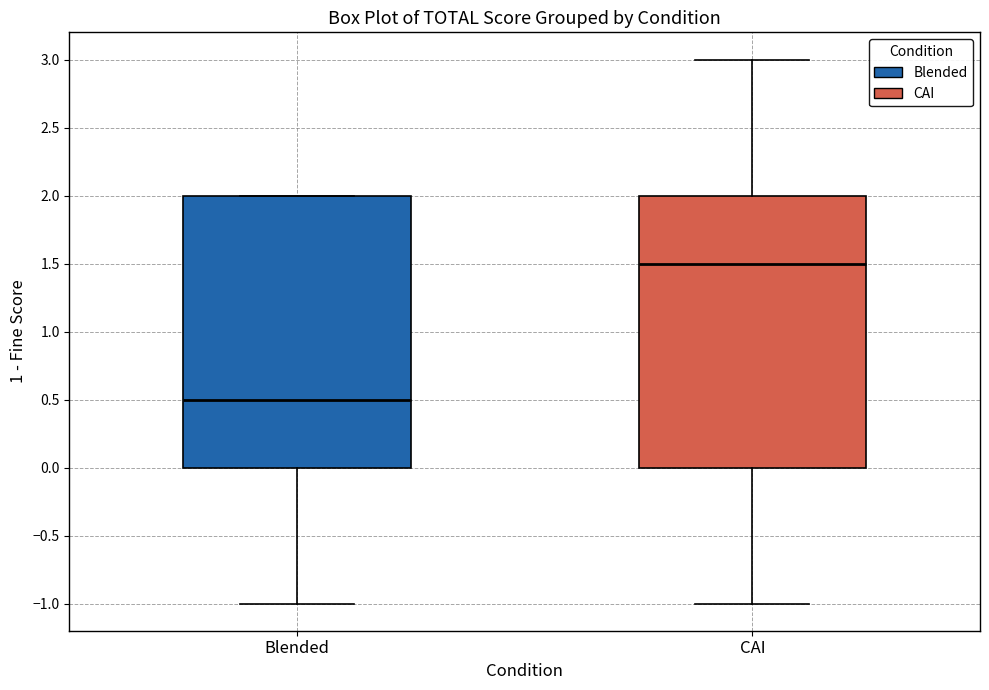

Reading left to right, transcribe this box plot: for each box, give where its median line is, the range the box spans, and where its two whiskers end, as read against the y-axis. The values are not printed on the chart, so give them approximately, as read against the axis.

Blended: median 0.5, box 0.0 to 2.0, whiskers -1.0 to 2.0
CAI: median 1.5, box 0.0 to 2.0, whiskers -1.0 to 3.0